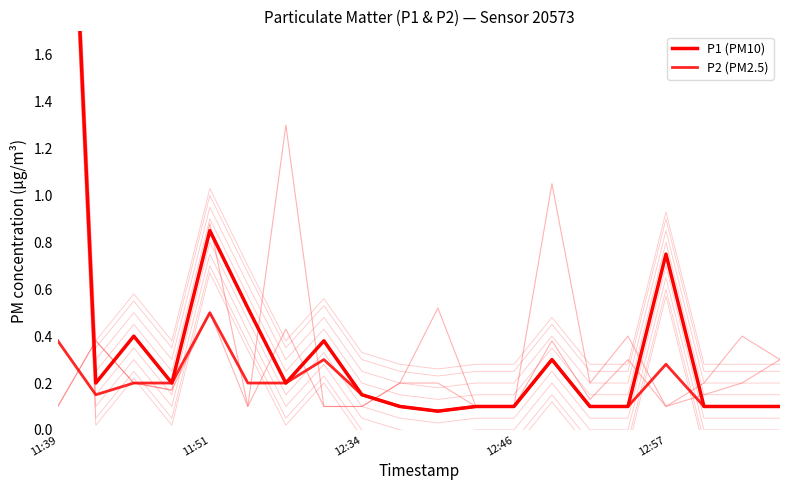

Does the chart have visible grid lines?

No